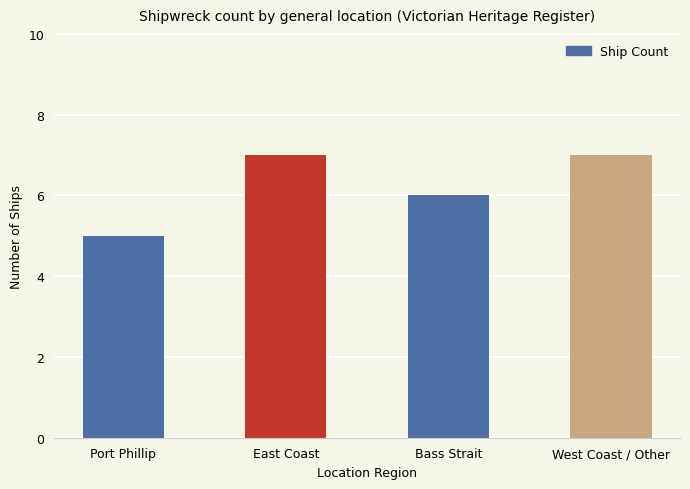

What is the greatest value displayed?

7